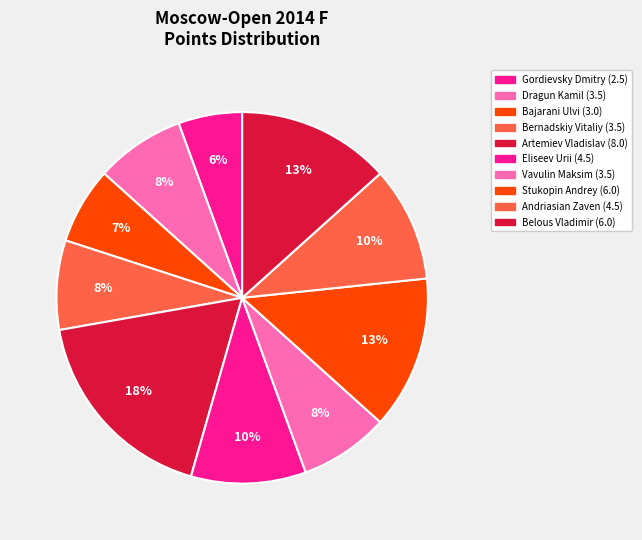

The Belous Vladimir slice represents 13% of the pie. True or false?

True